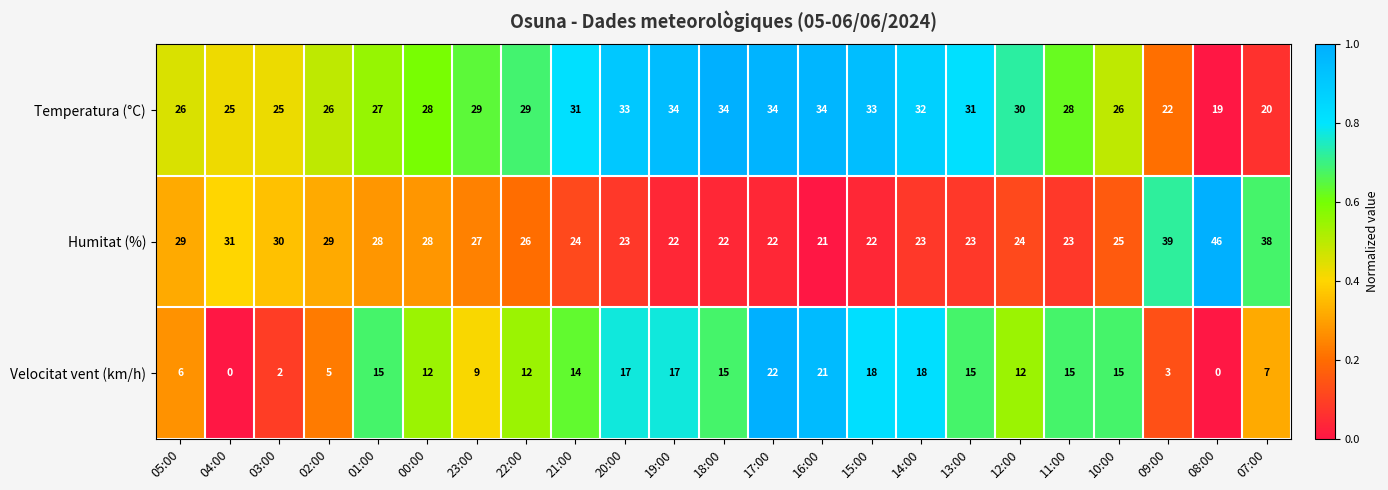

The Humitat (%) series shows 26 at 22:00. True or false?

True